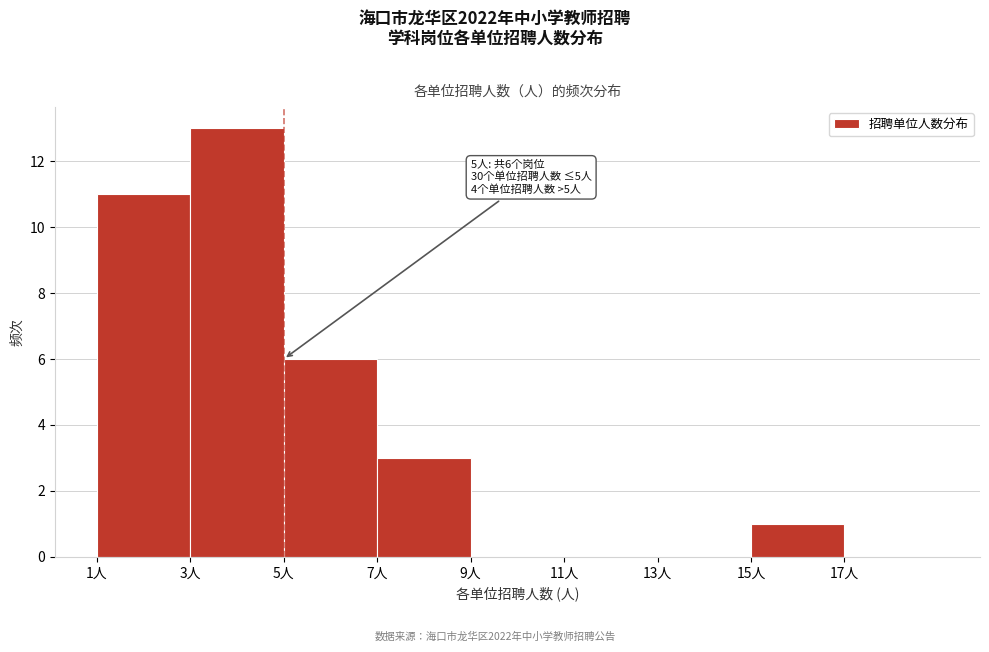

Over which range of the x-axis is the bar tallest?

3 to 5